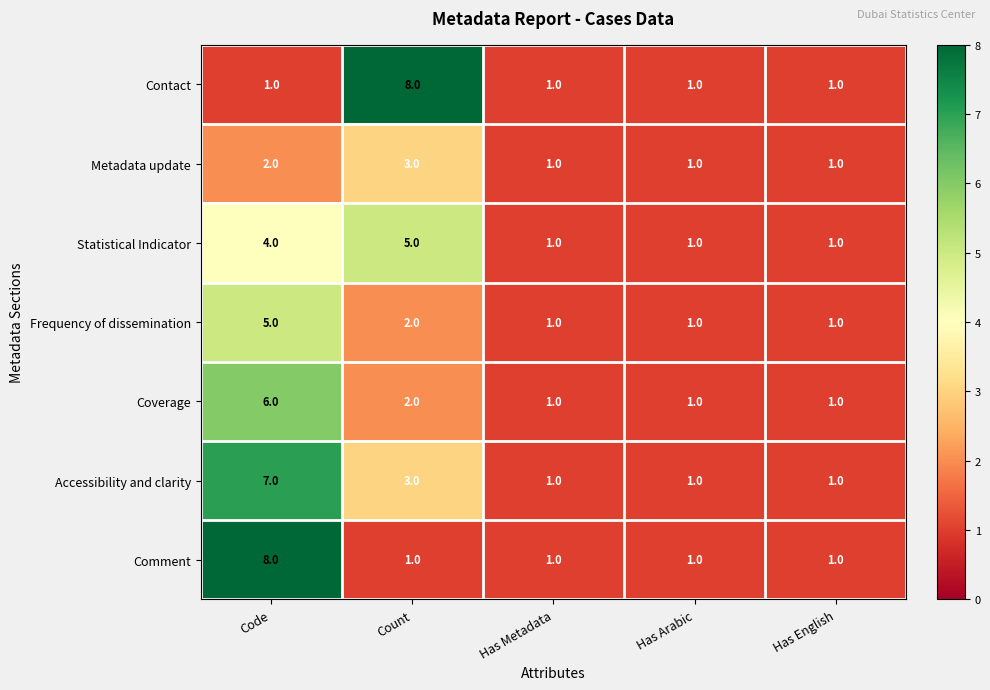

True or false: Statistical Indicator has a value of 1 at Has English.

True